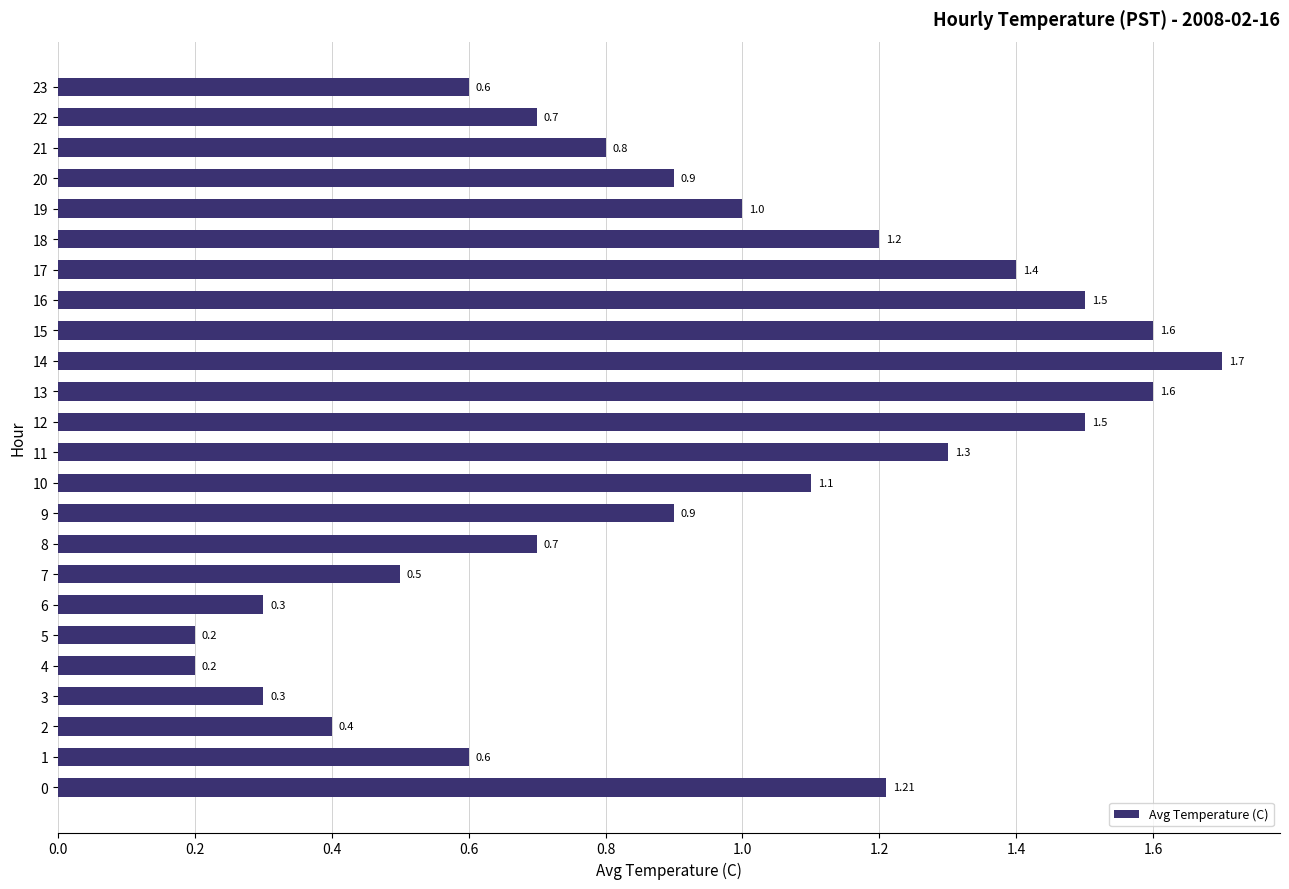

The chart shows a value of 0.4 at 21. True or false?

False